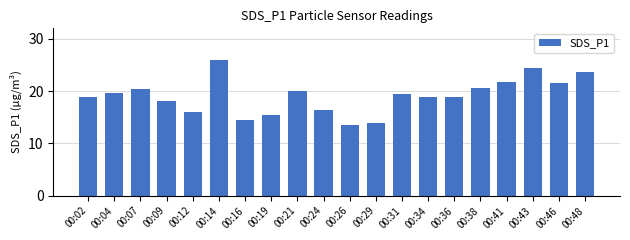

What is the maximum value shown in the chart?

26.0